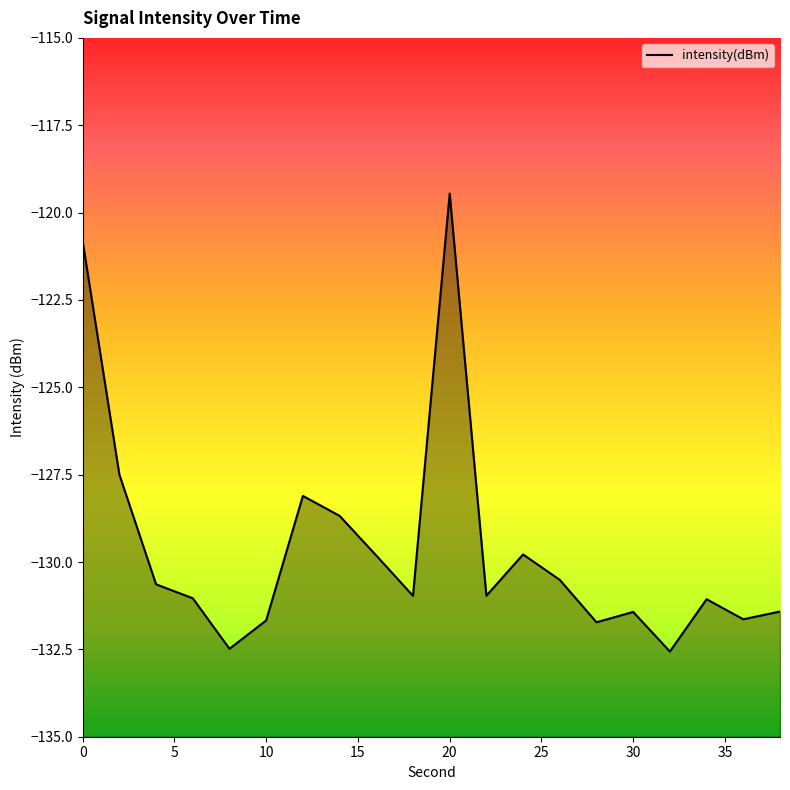

What is the minimum value shown in the chart?

-132.6